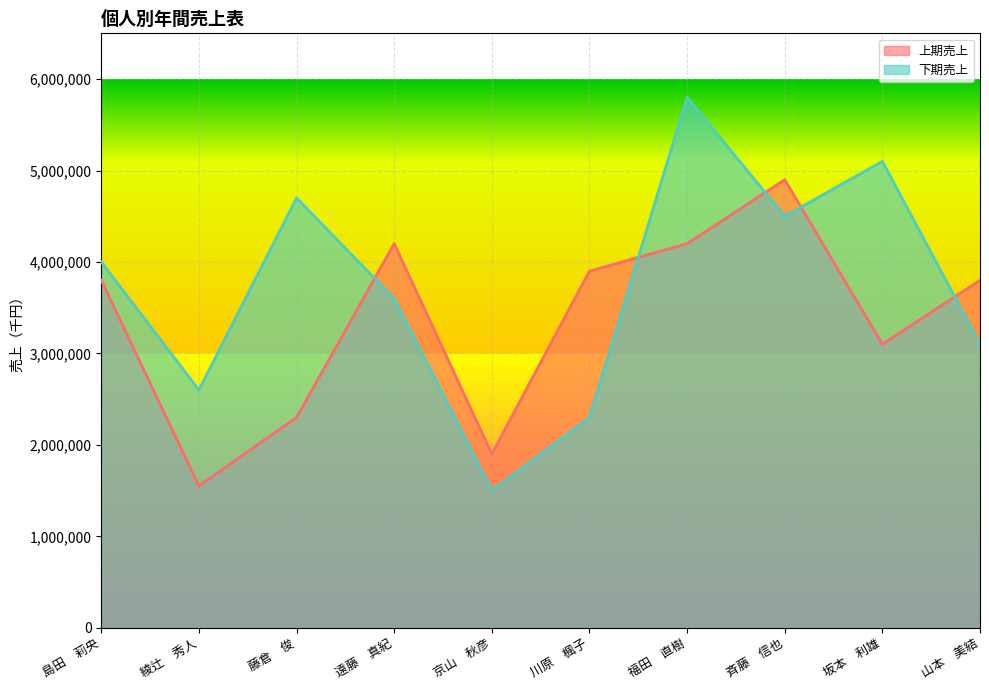

Reading left to right, list all the values displayed in this chart.

上期売上: 3800000	1550000	2300000	4200000	1900000	3900000	4200000	4900000	3100000	3800000
下期売上: 4000000	2600000	4700000	3600000	1500000	2300000	5800000	4500000	5100000	3100000